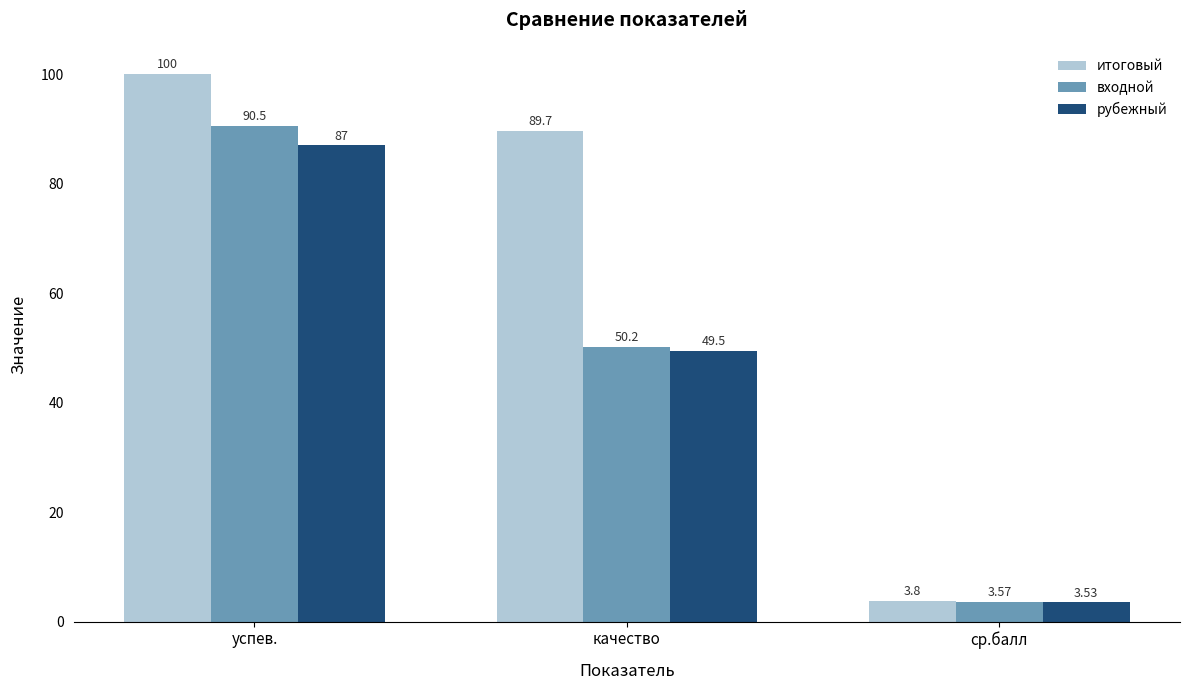

What is the difference between the входной values at качество and ср.балл?

46.6